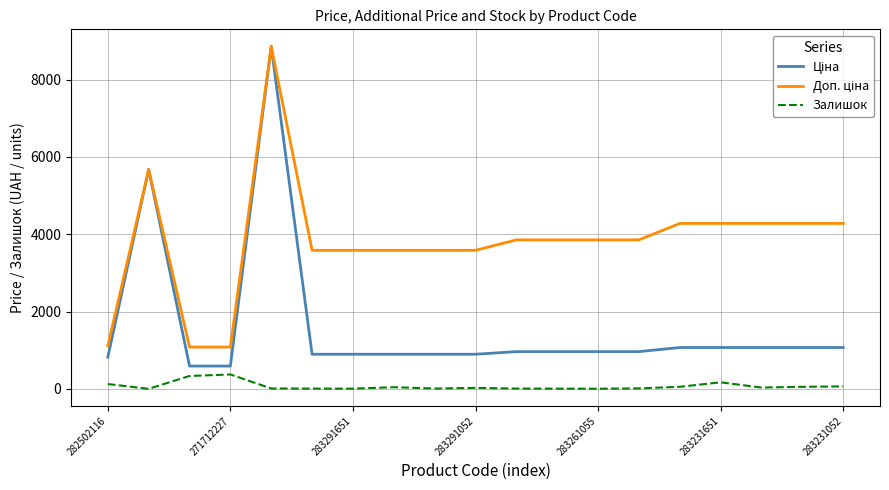

What is the maximum value for Залишок?

373.0